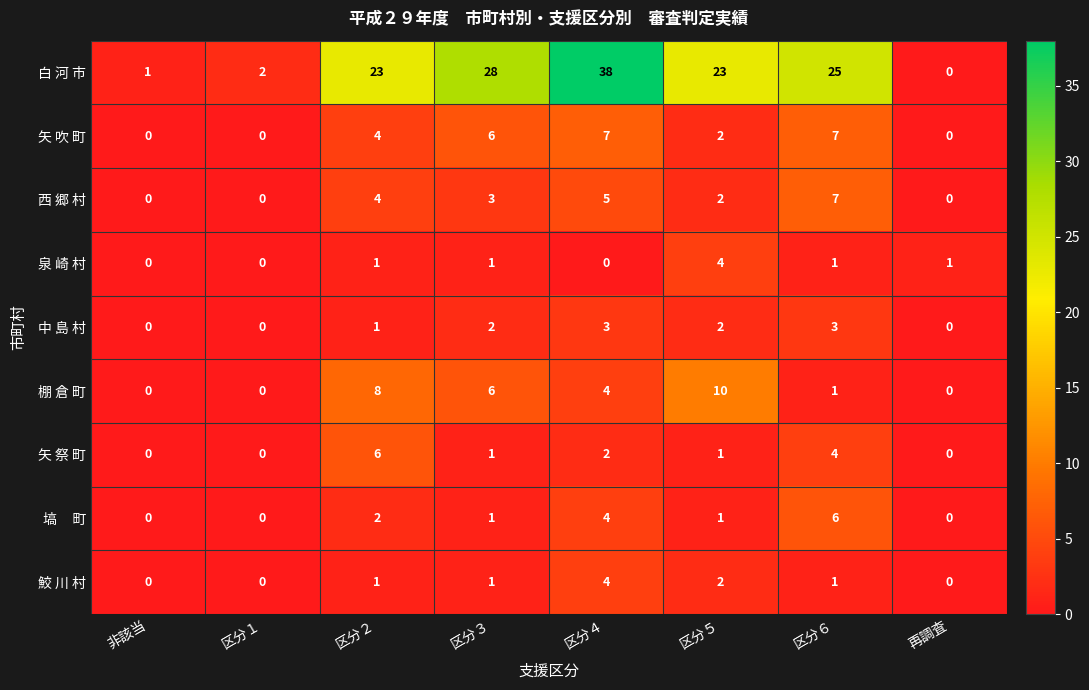

What is the difference between the maximum and minimum values in the 白 河 市 series?

38